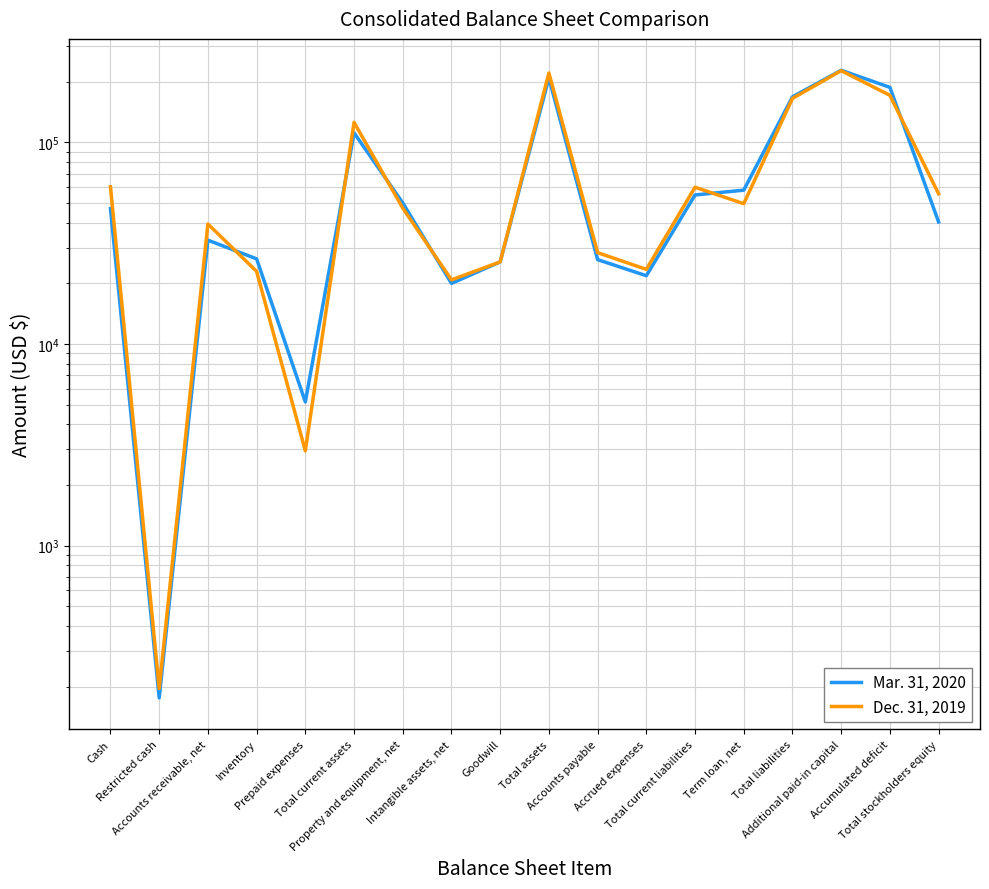

How many distinct data groups are displayed?

2